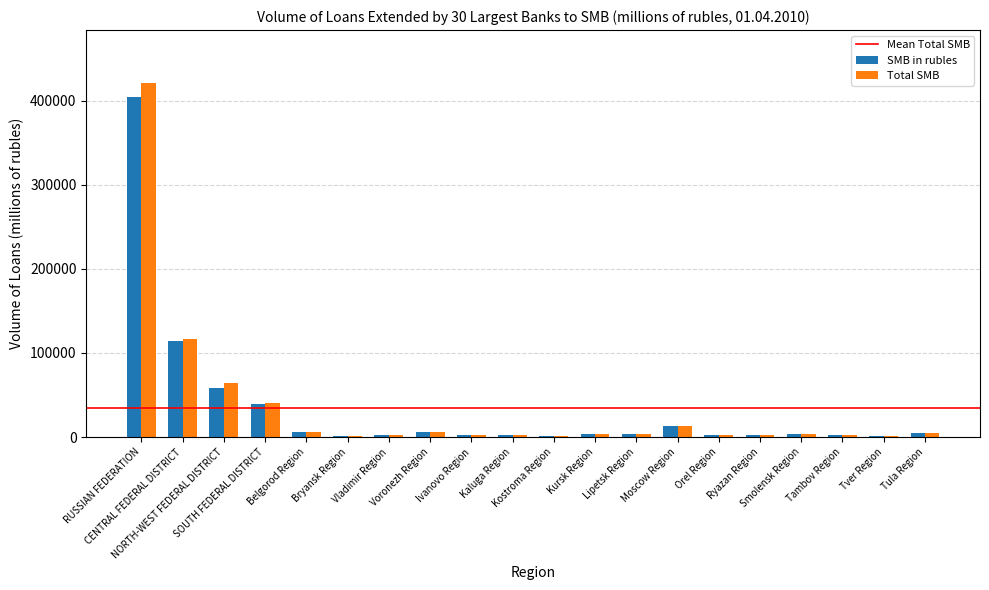

What is the sum of all Total SMB values?

702948